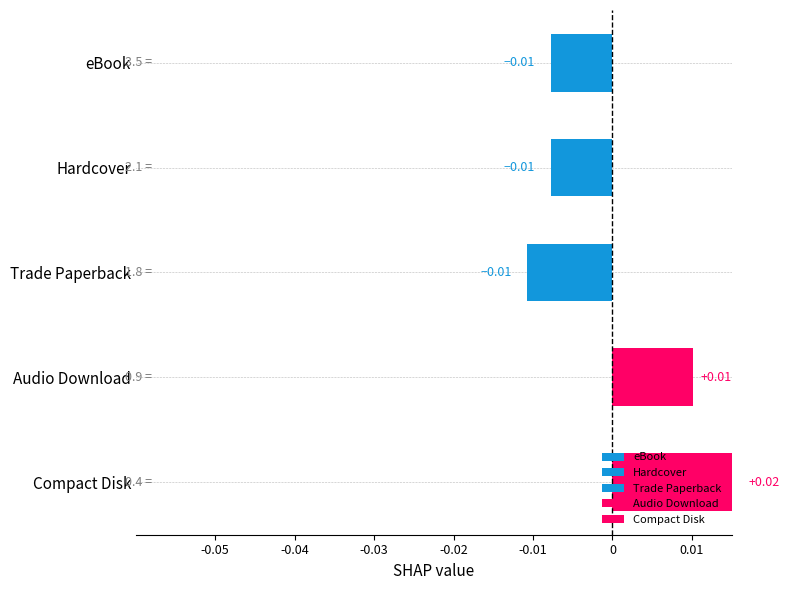

Which has a higher value, Trade Paperback or Hardcover?

Hardcover